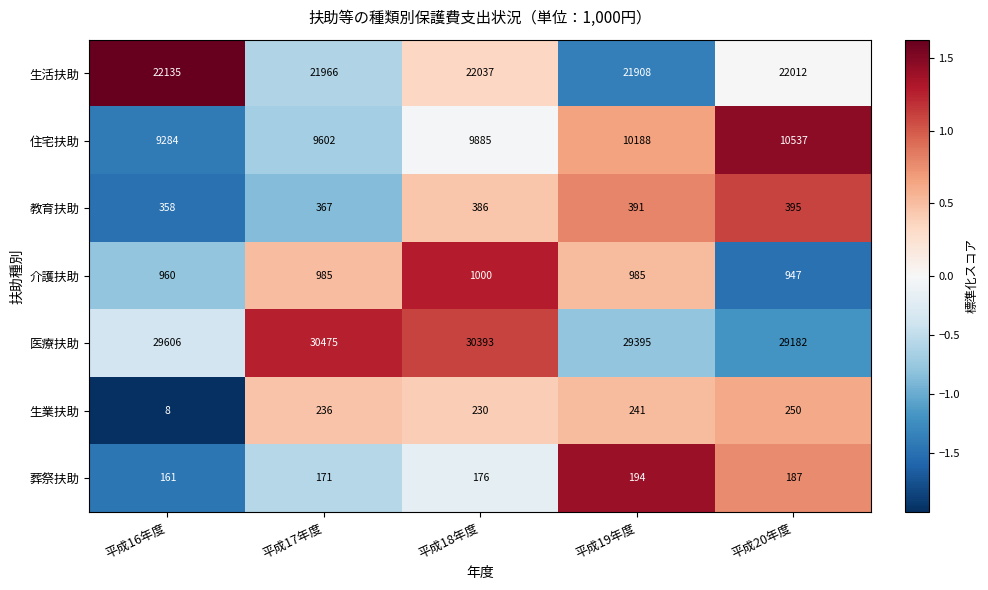

List the labels in order of 葬祭扶助 value, smallest first.

平成16年度, 平成17年度, 平成18年度, 平成20年度, 平成19年度